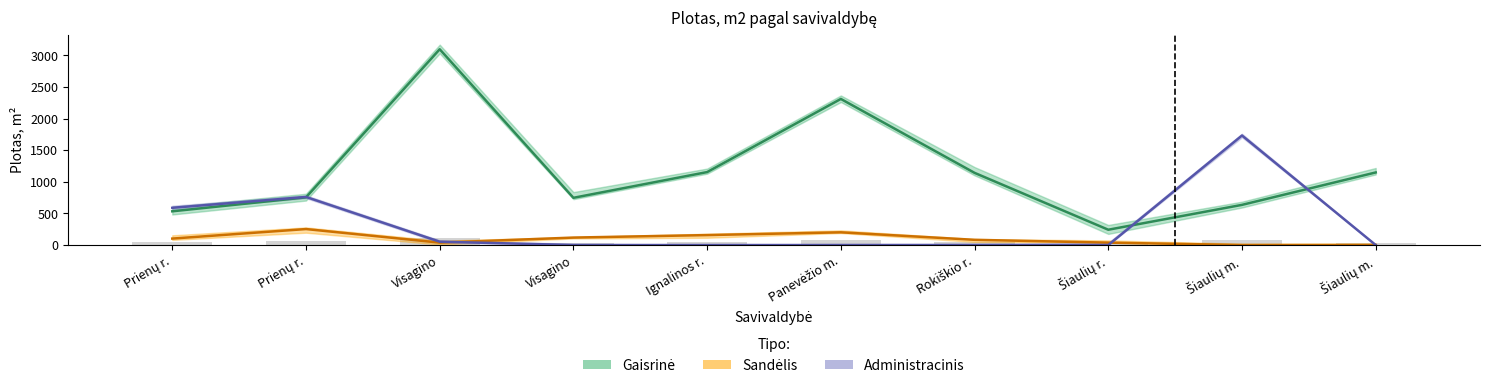

What are all the series names shown in the legend?

Gaisrine, Sandelis, Administracinis